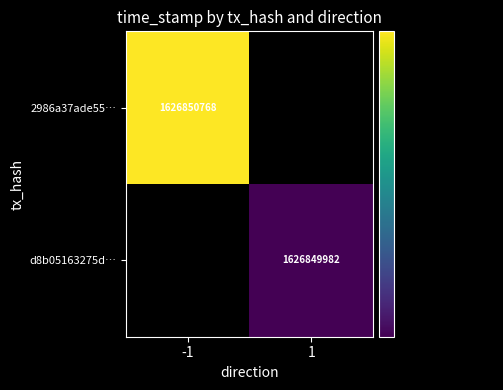

Which series has the largest total across all categories?

2986a37ade55f26e645e27e7639455022d4792a